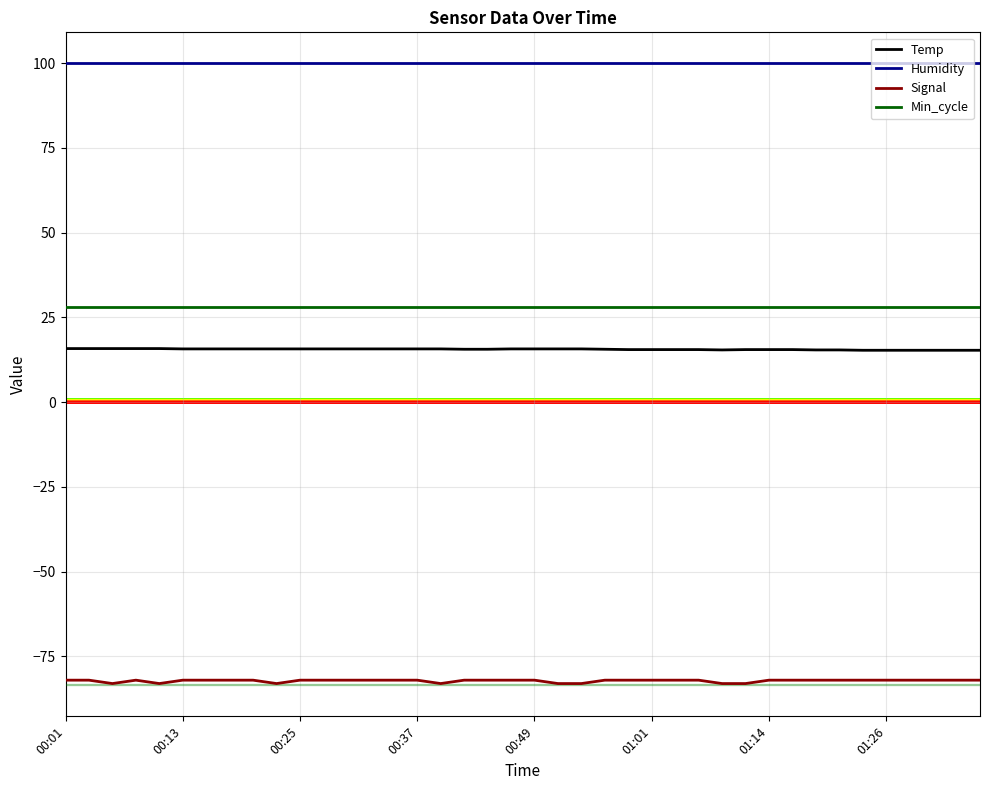

Rank the series by their maximum value, from highest to lowest.

Humidity, Min_cycle, Temp, Signal